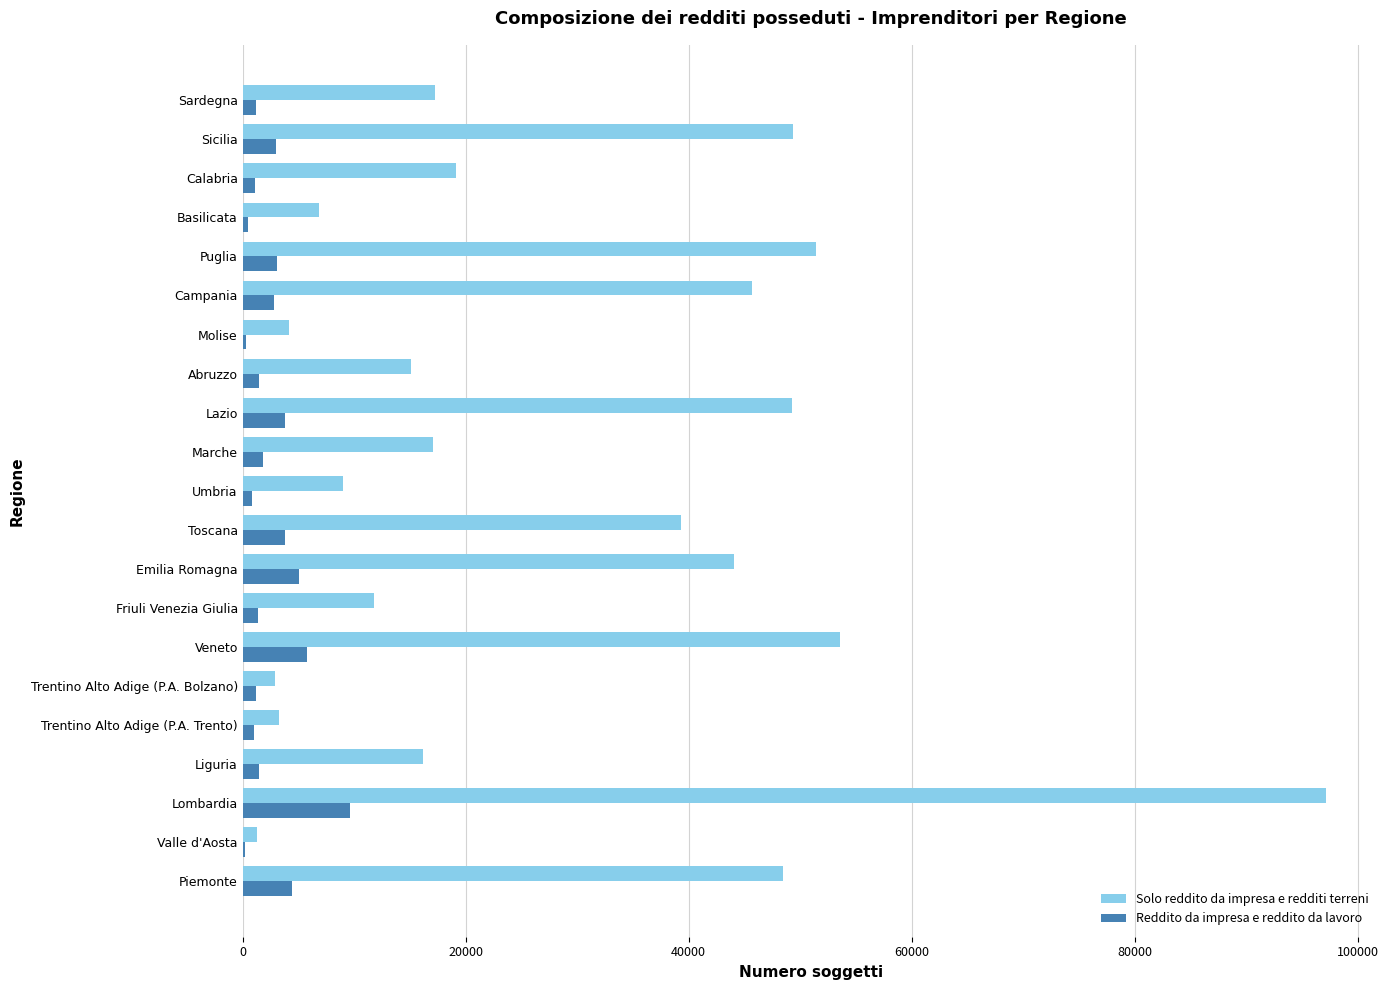

What is the highest value of the Solo reddito da impresa e redditi terreni series?

97147